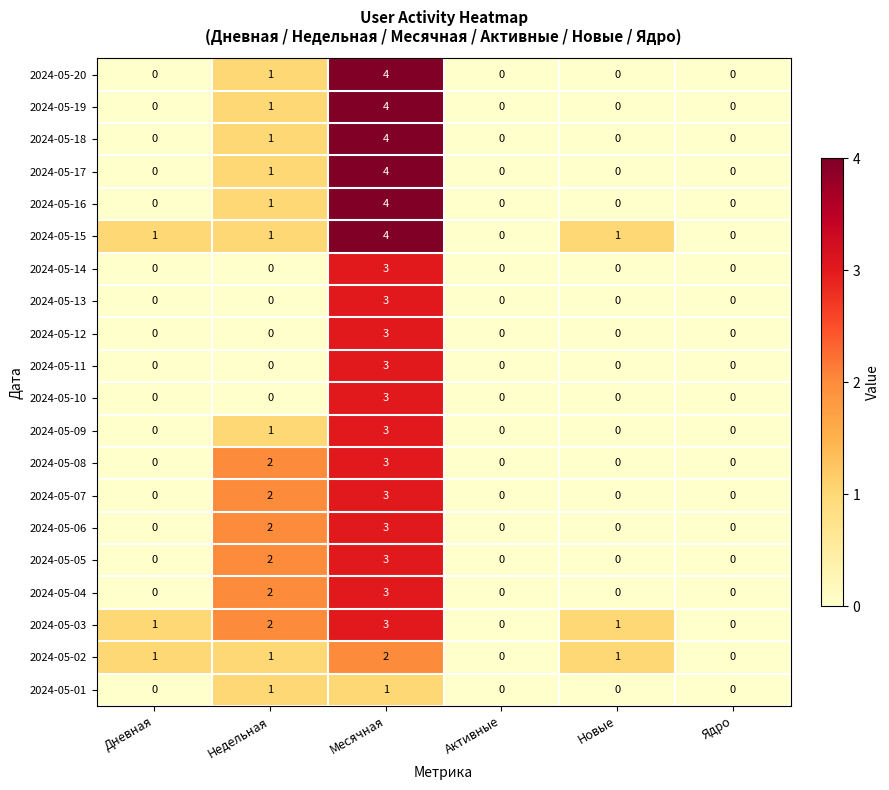

What is the sum of all 2024-05-08 values?

5